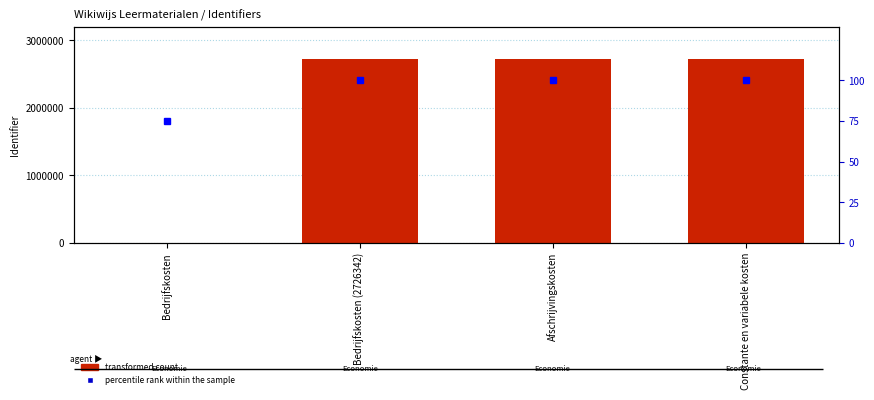

Which series has the largest total across all categories?

transformed count